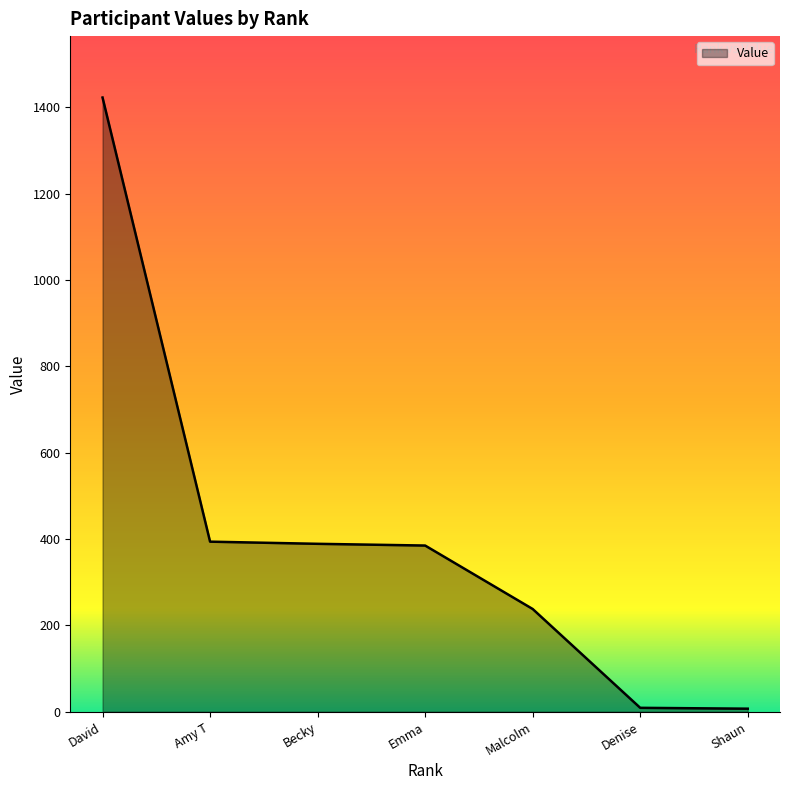

Which has a higher value, Shaun or David?

David